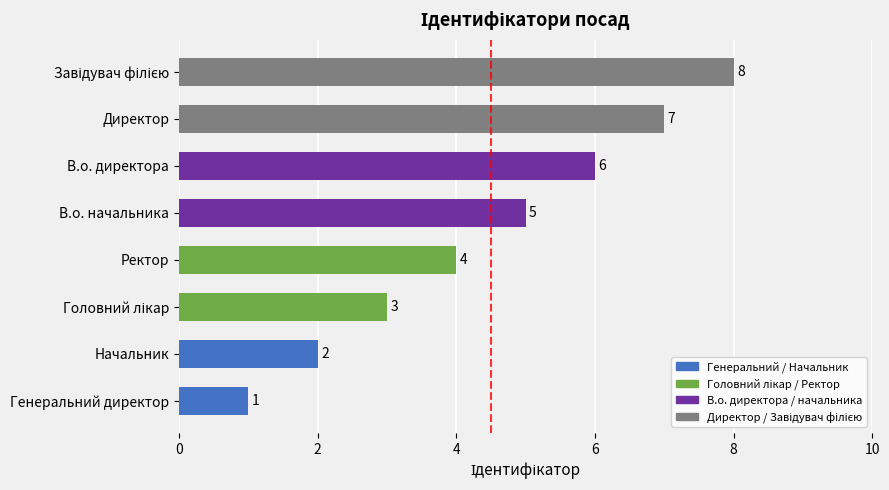

Where is the data nearest to the value 4?

Ректор